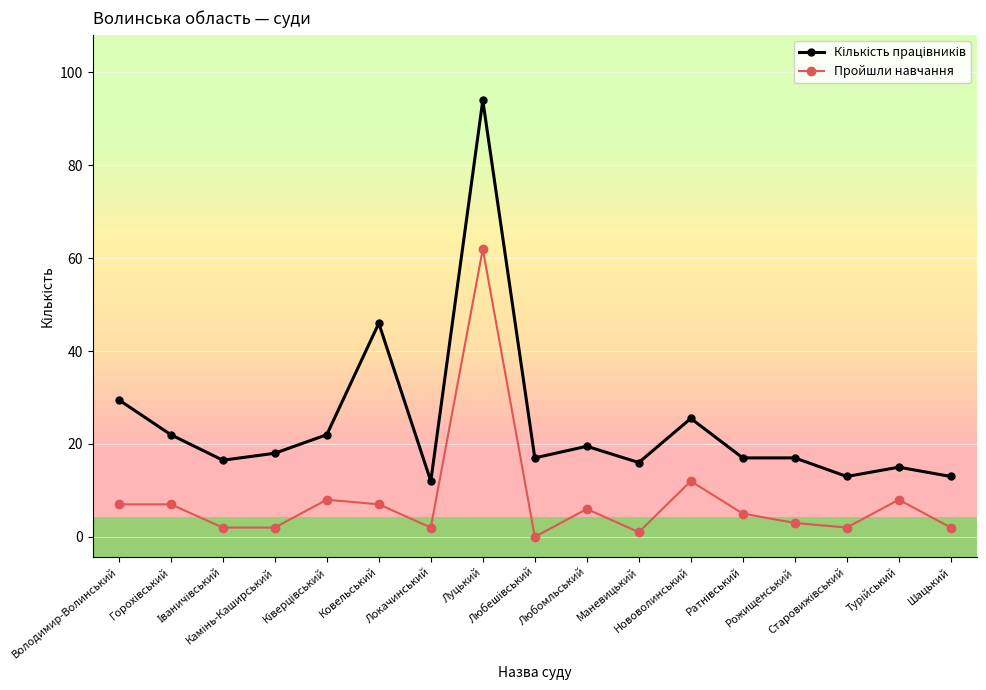

What is the difference between the second highest and second lowest values in the Пройшли навчання series?

11.0